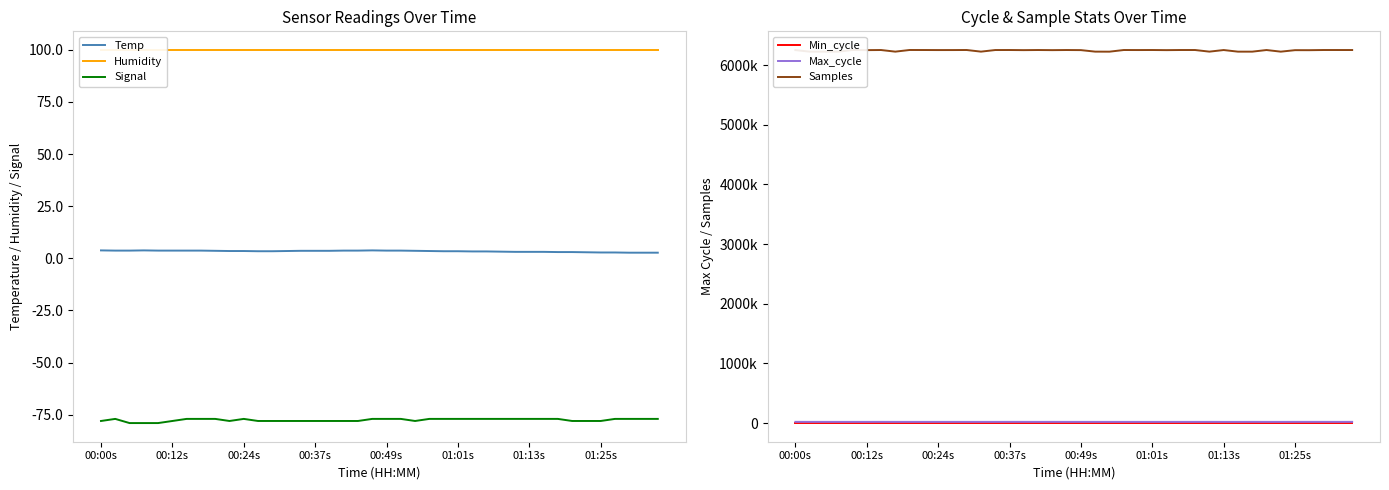

The Min_cycle series shows 22.0 at 16. True or false?

True